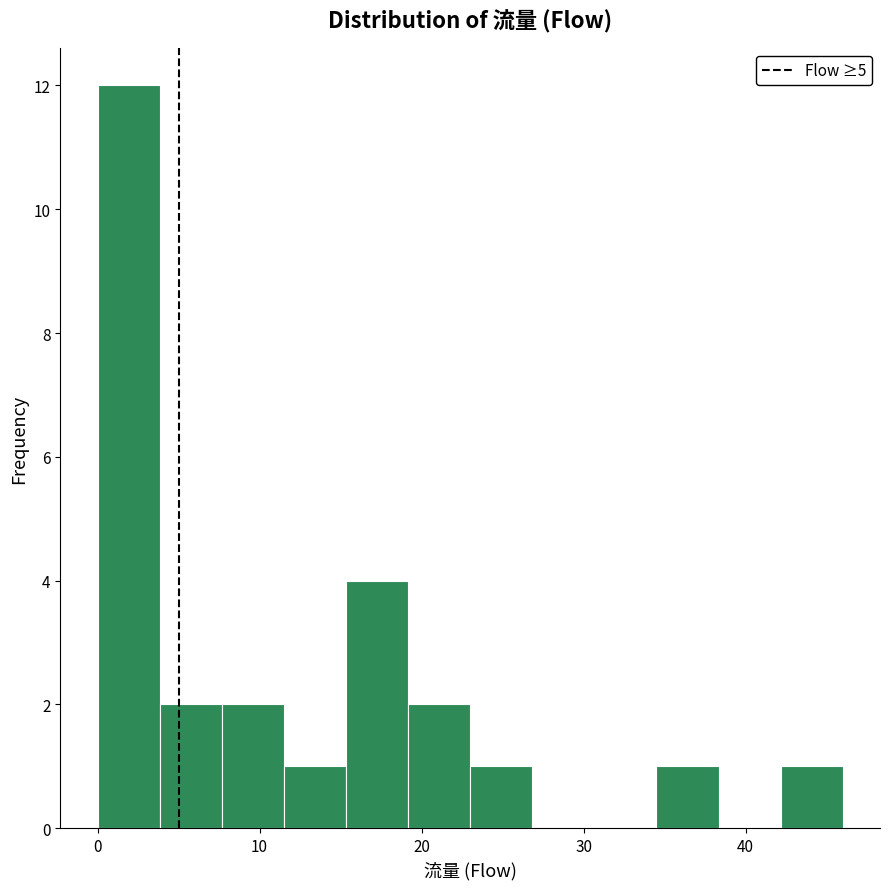

Read against the x-axis, roughly where is the centre of the tallest bar?

2